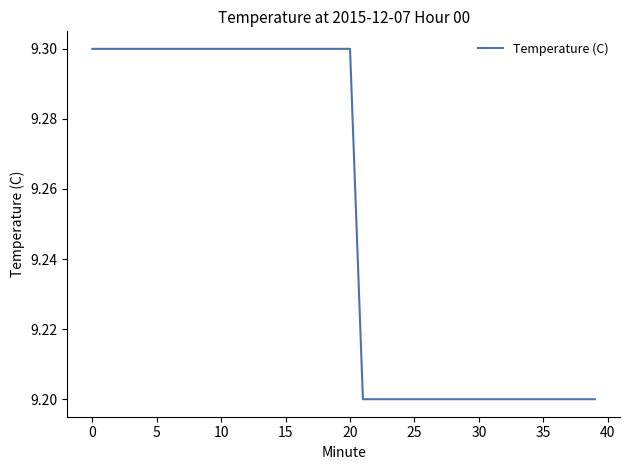

Count the number of data series in this chart.

1